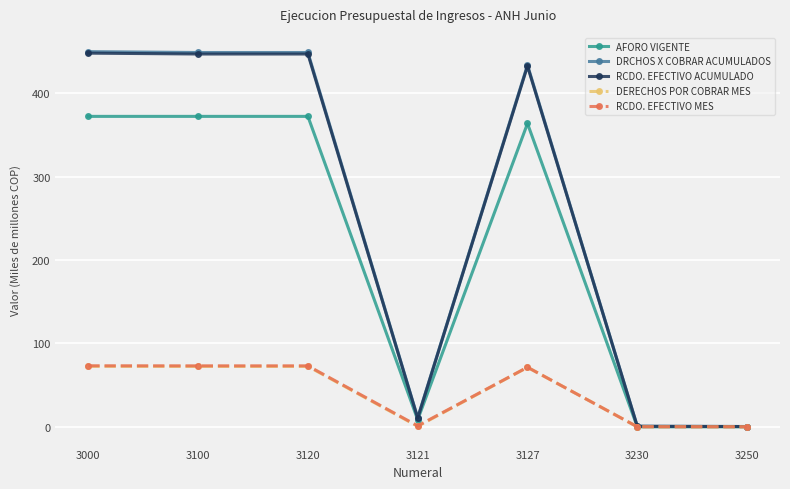

What is the approximate value of RCDO. EFECTIVO MES at 3230?

0.1